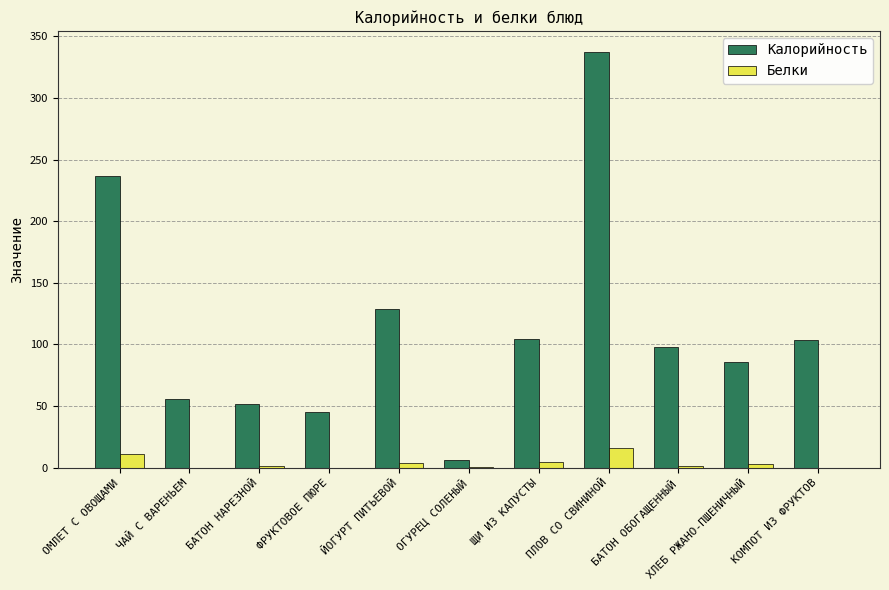

At which label is Калорийность closest to 171?

ЙОГУРТ ПИТЬЕВОЙ